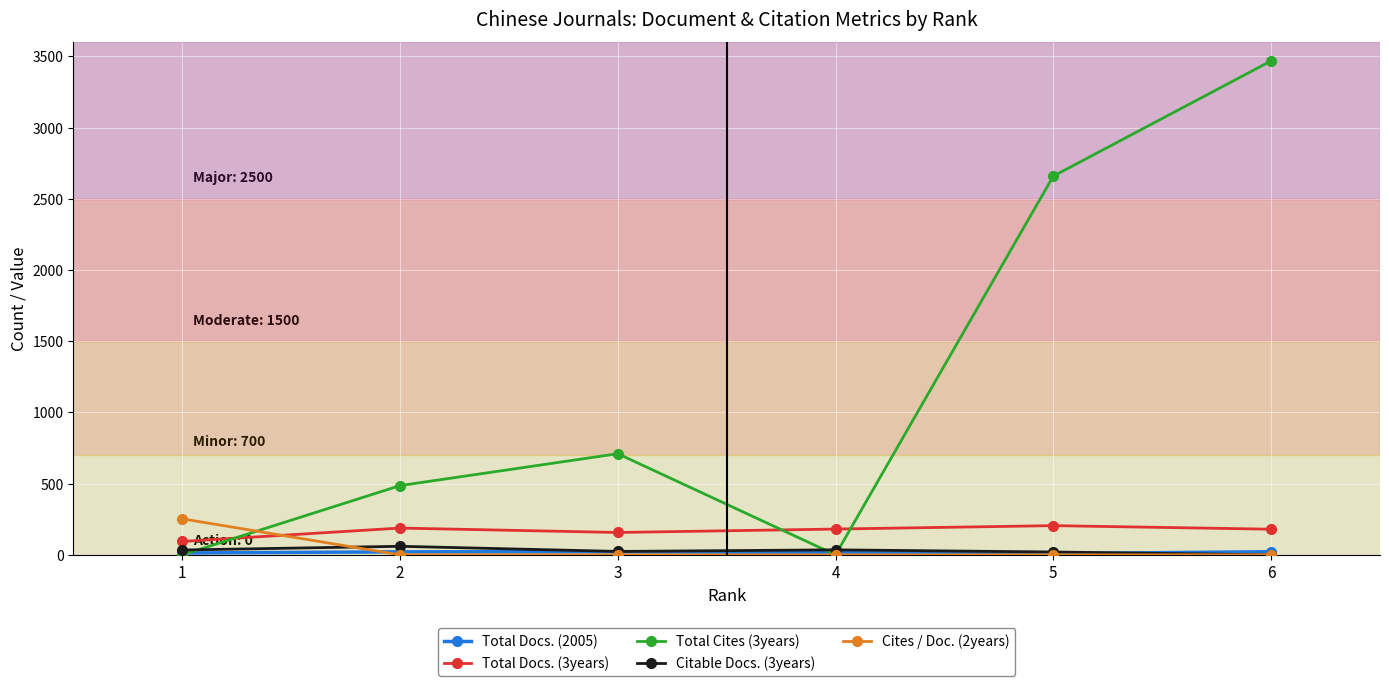

Between which two adjacent categories do Citable Docs. (3years) and Cites / Doc. (2years) first intersect?

1 and 2